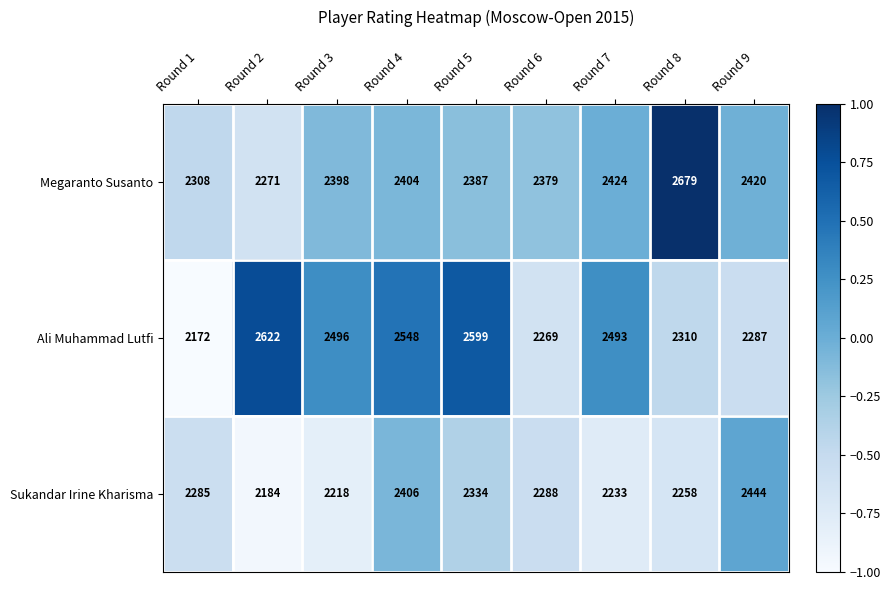

Rank the series at Round 5 from highest to lowest value.

Ali Muhammad Lutfi, Megaranto Susanto, Sukandar Irine Kharisma